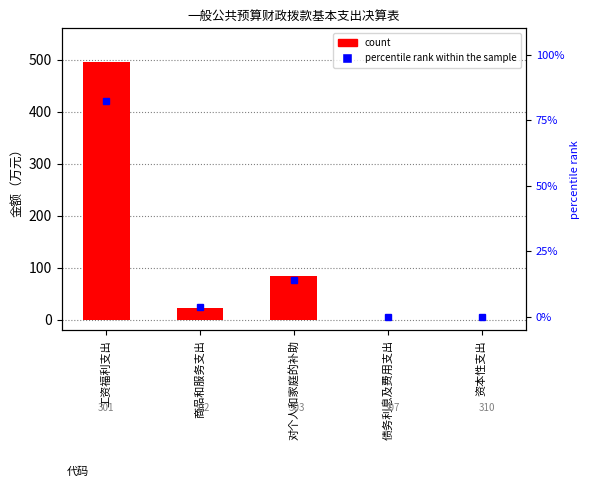

The value of percentile rank within the sample at 商品和服务支出 is 3.6. True or false?

True